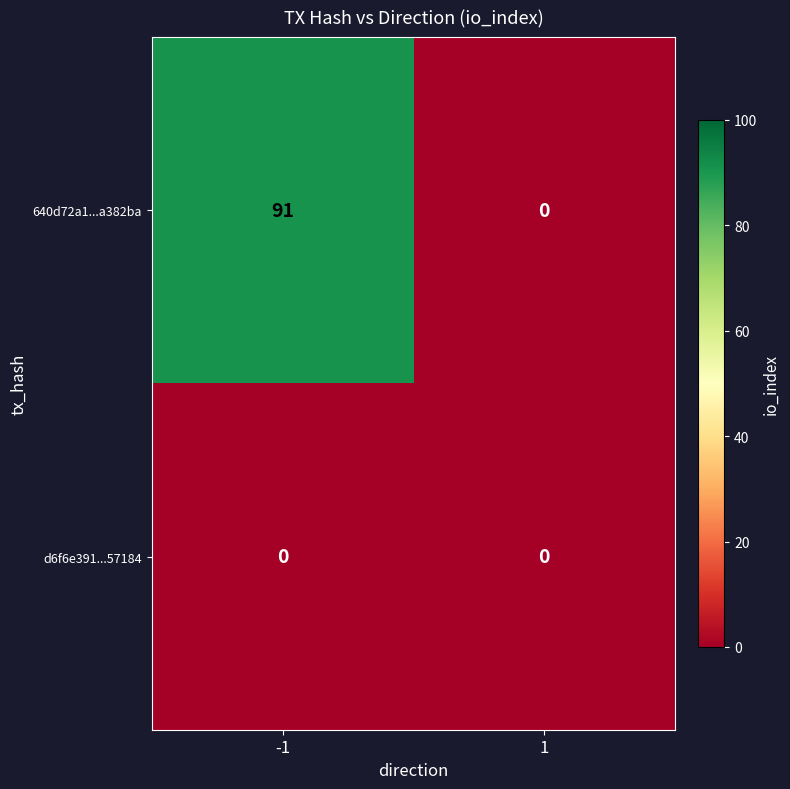

Rank the series by their average value, from highest to lowest.

640d72a1...a382ba, d6f6e391...57184